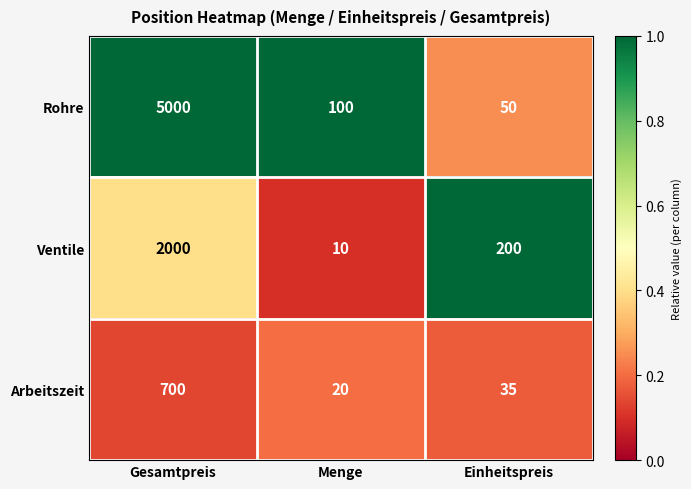

Reading left to right, transcribe all the data shown in this chart.

Rohre: Gesamtpreis=5000	Menge=100	Einheitspreis=50
Ventile: Gesamtpreis=2000	Menge=10	Einheitspreis=200
Arbeitszeit: Gesamtpreis=700	Menge=20	Einheitspreis=35